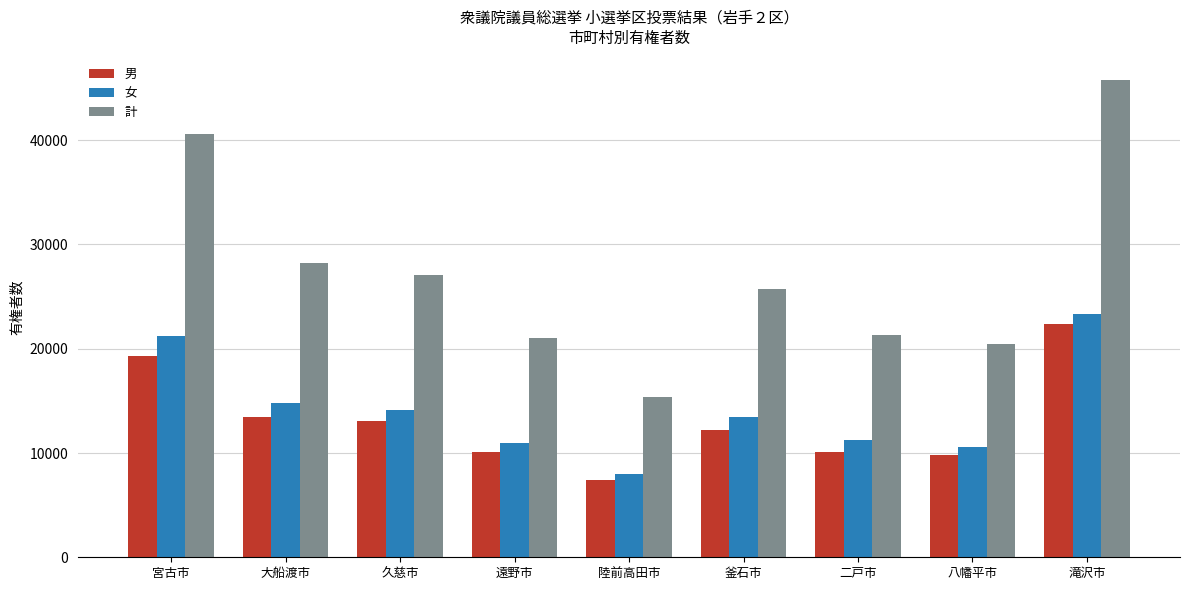

What is the total value across all series at 大船渡市?

56536